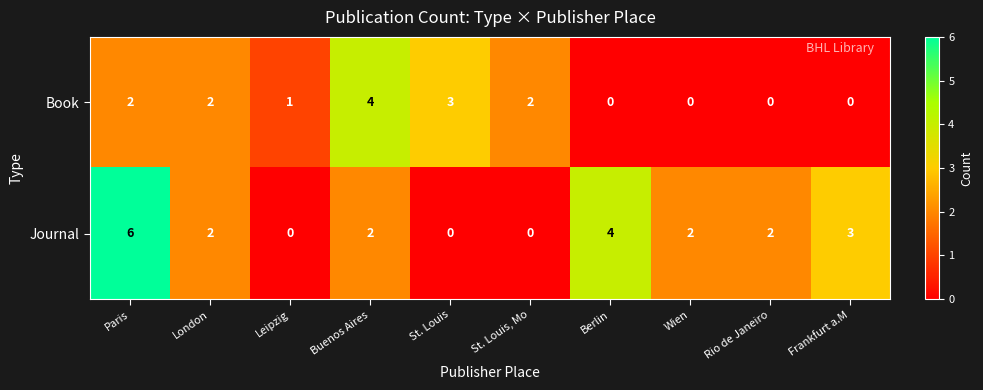

Reading left to right, what are all the values shown in this chart?

Book: 2	2	1	4	3	2	0	0	0	0
Journal: 6	2	0	2	0	0	4	2	2	3